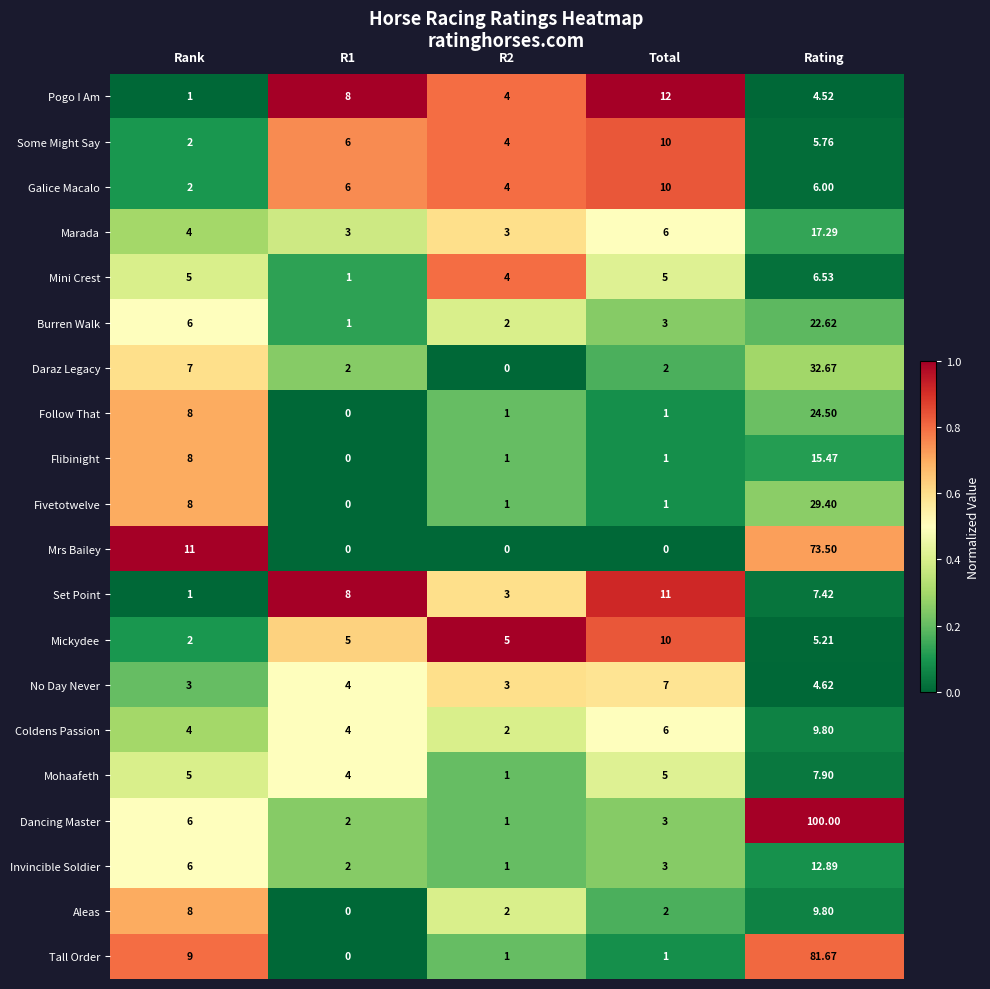

How many distinct data groups are displayed?

20